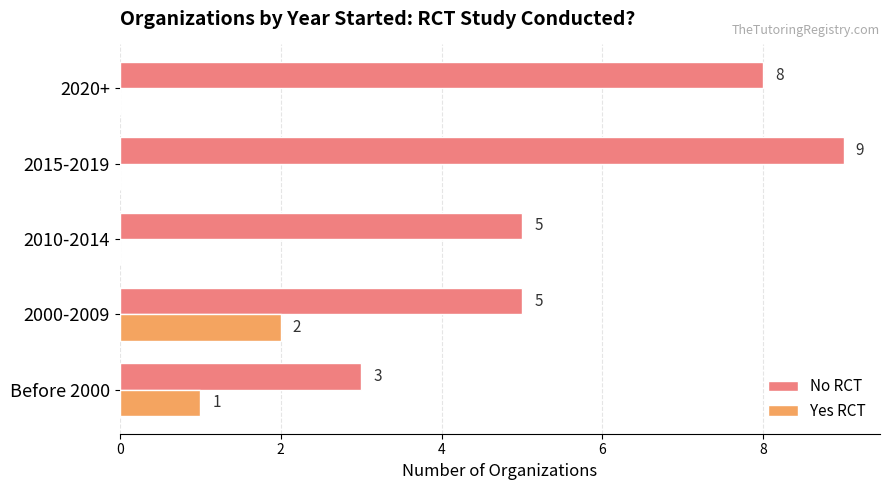

Which series has the largest total across all categories?

No RCT